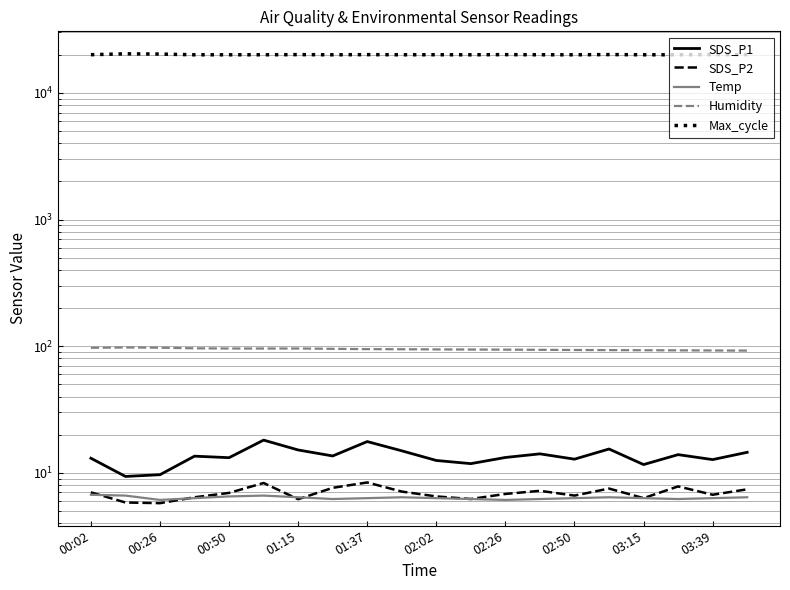

What is the total value across all series at 03:39?

20126.9